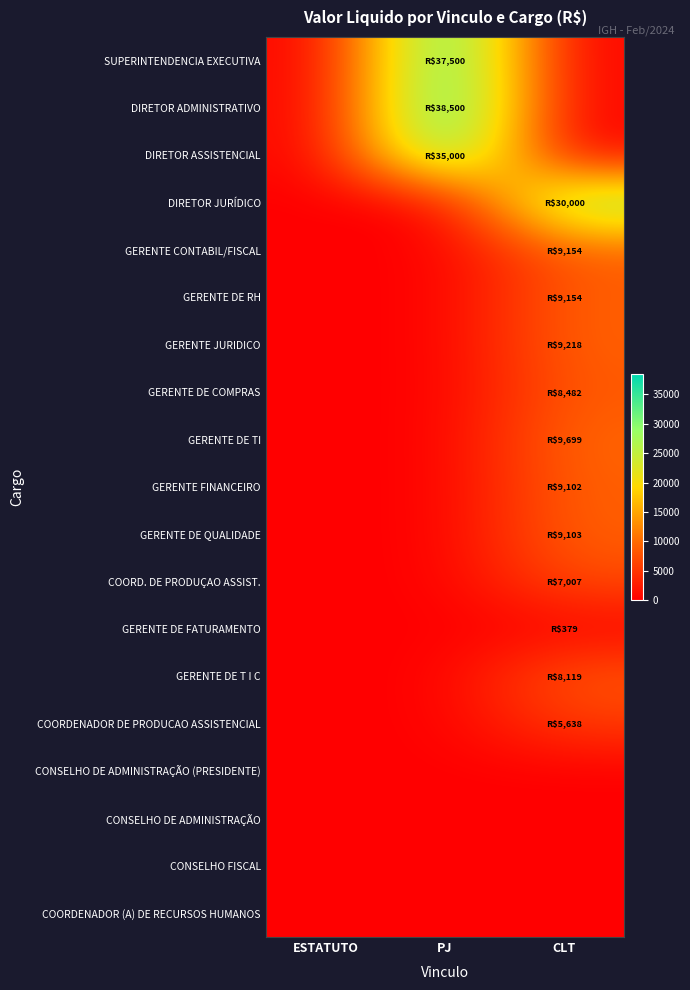

Reading left to right, extract all data points from this chart.

SUPERINTENDENCIA EXECUTIVA: ESTATUTO=0.0	PJ=37500.0	CLT=0.0
DIRETOR ADMINISTRATIVO: ESTATUTO=0.0	PJ=38500.0	CLT=0.0
DIRETOR ASSISTENCIAL: ESTATUTO=0.0	PJ=35000.0	CLT=0.0
DIRETOR JURÍDICO: ESTATUTO=0.0	PJ=0.0	CLT=30000.0
GERENTE CONTABIL/FISCAL: ESTATUTO=0.0	PJ=0.0	CLT=9153.9
GERENTE DE RH: ESTATUTO=0.0	PJ=0.0	CLT=9153.9
GERENTE JURIDICO: ESTATUTO=0.0	PJ=0.0	CLT=9217.8
GERENTE DE COMPRAS: ESTATUTO=0.0	PJ=0.0	CLT=8481.8
GERENTE DE TI: ESTATUTO=0.0	PJ=0.0	CLT=9698.6
GERENTE FINANCEIRO: ESTATUTO=0.0	PJ=0.0	CLT=9101.8
GERENTE DE QUALIDADE: ESTATUTO=0.0	PJ=0.0	CLT=9102.8
COORD. DE PRODUÇAO ASSIST.: ESTATUTO=0.0	PJ=0.0	CLT=7007.0
GERENTE DE FATURAMENTO: ESTATUTO=0.0	PJ=0.0	CLT=379.1
GERENTE DE T I C: ESTATUTO=0.0	PJ=0.0	CLT=8119.2
COORDENADOR DE PRODUCAO ASSISTENCIAL: ESTATUTO=0.0	PJ=0.0	CLT=5637.6
CONSELHO DE ADMINISTRAÇÃO (PRESIDENTE): ESTATUTO=0.0	PJ=0.0	CLT=0.0
CONSELHO DE ADMINISTRAÇÃO: ESTATUTO=0.0	PJ=0.0	CLT=0.0
CONSELHO FISCAL: ESTATUTO=0.0	PJ=0.0	CLT=0.0
COORDENADOR (A) DE RECURSOS HUMANOS: ESTATUTO=0.0	PJ=0.0	CLT=0.0